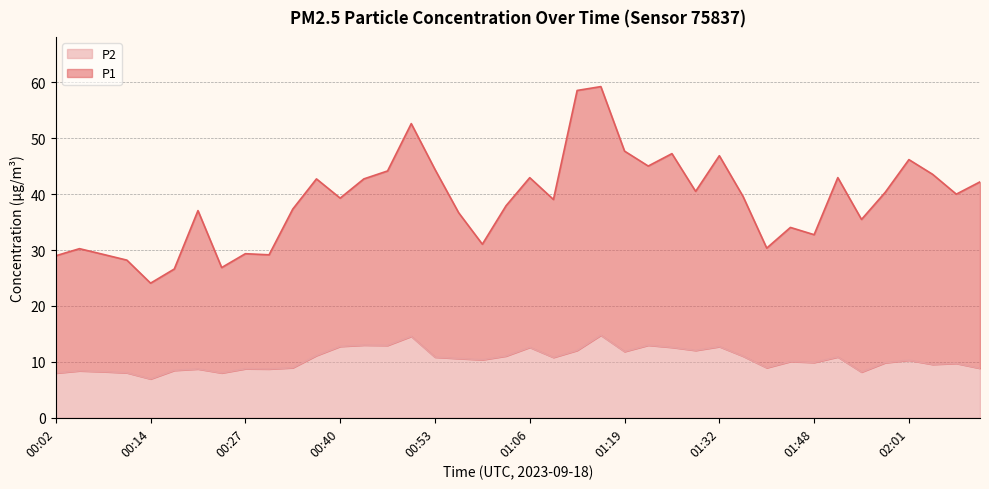

How many interior local valleys does the P2 series have?

12